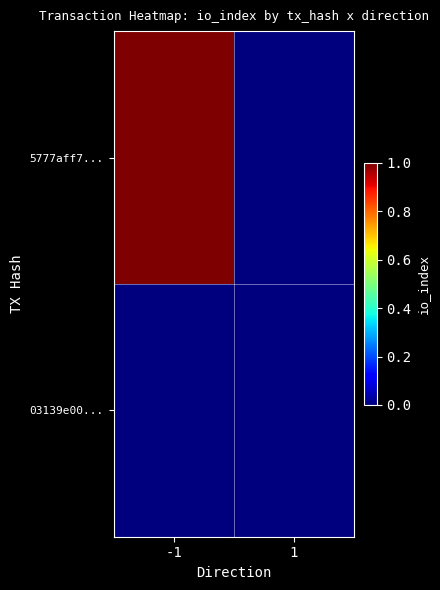

Reading left to right, transcribe all the data shown in this chart.

5777aff7...: -1=1	1=0
03139e00...: -1=0	1=0